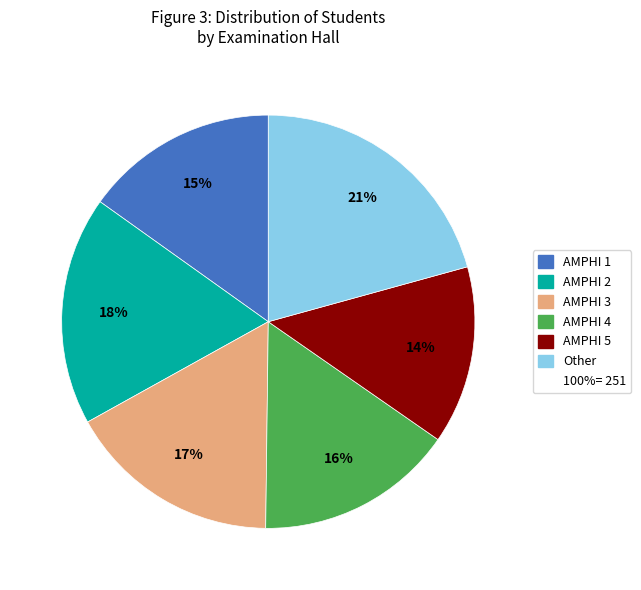

To the nearest percent, what is the average slice percentage?

17%